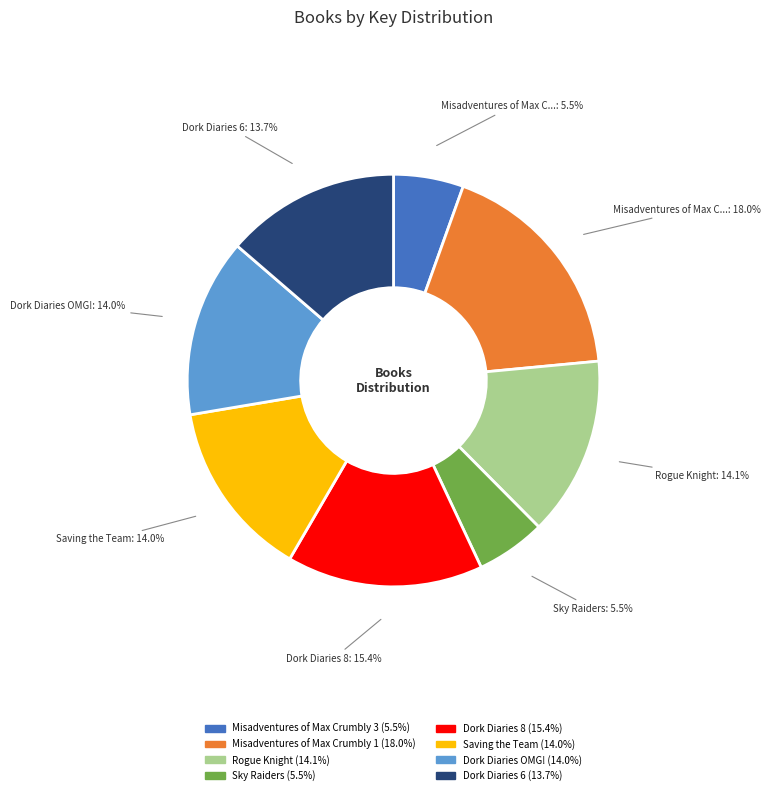

Does any single category account for the majority?

No